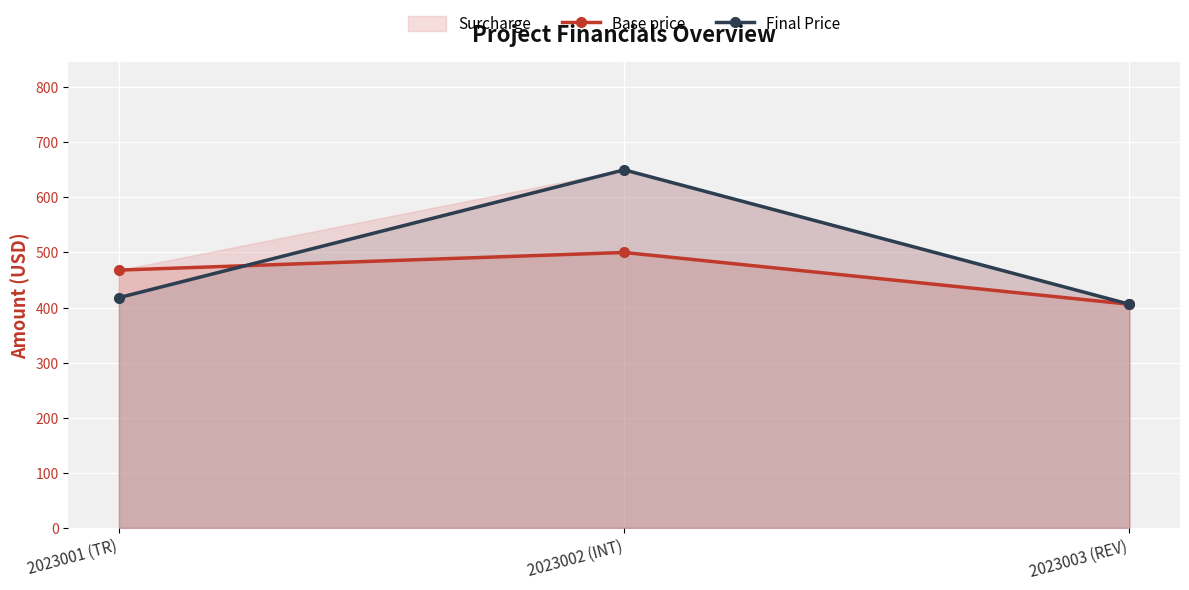

Reading left to right, what are all the values shown in this chart?

Base price: 468	500	406
Final Price: 418	650	406